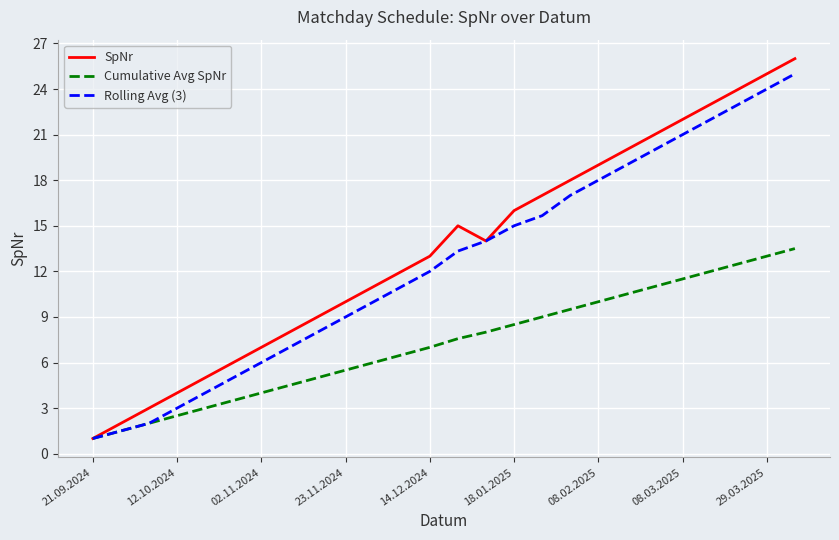

How many lines are shown in the chart?

3